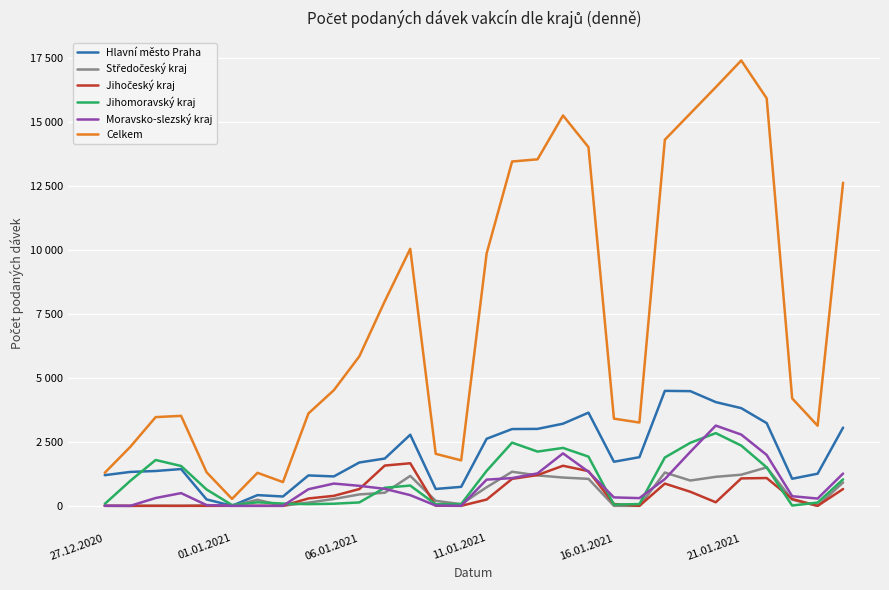

What is the value of the Jihočeský kraj point at the 18th from the left?

1203